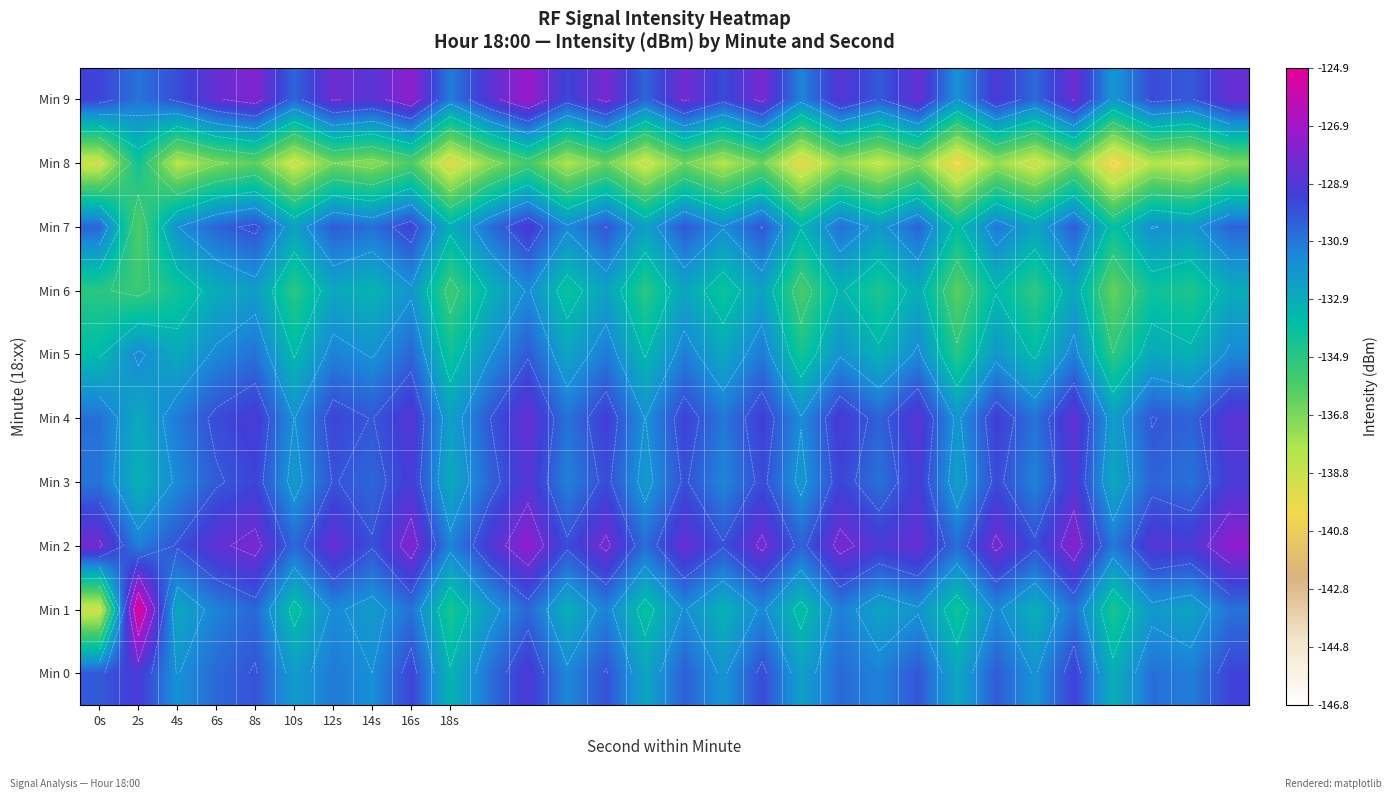

What is the sum of all Min 6 values?

-4013.9